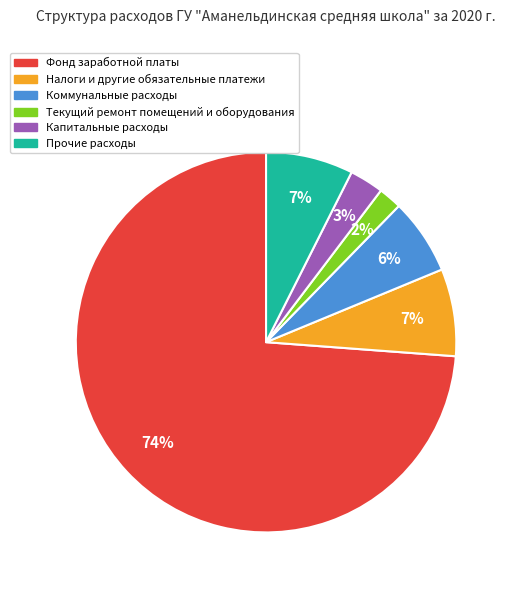

Do Текущий ремонт помещений и оборудования and Фонд заработной платы together represent more than half of the pie?

Yes